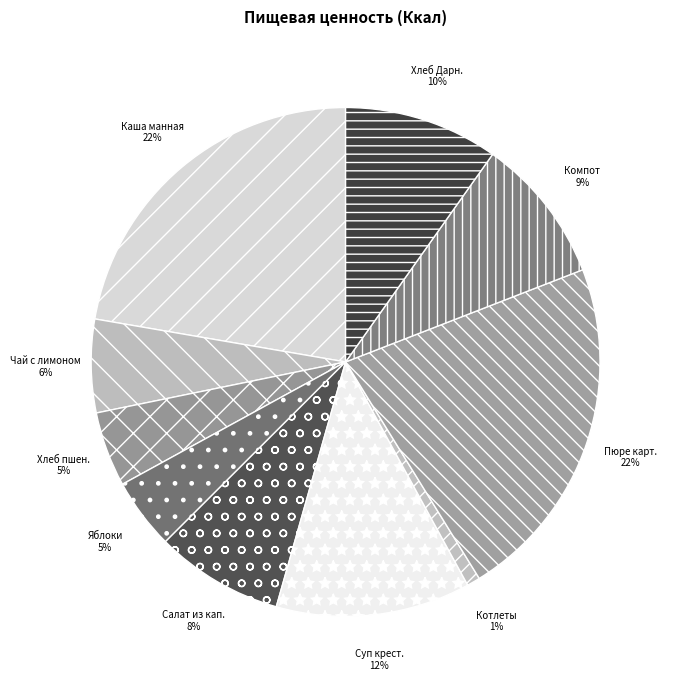

Is there a majority slice in this chart?

No